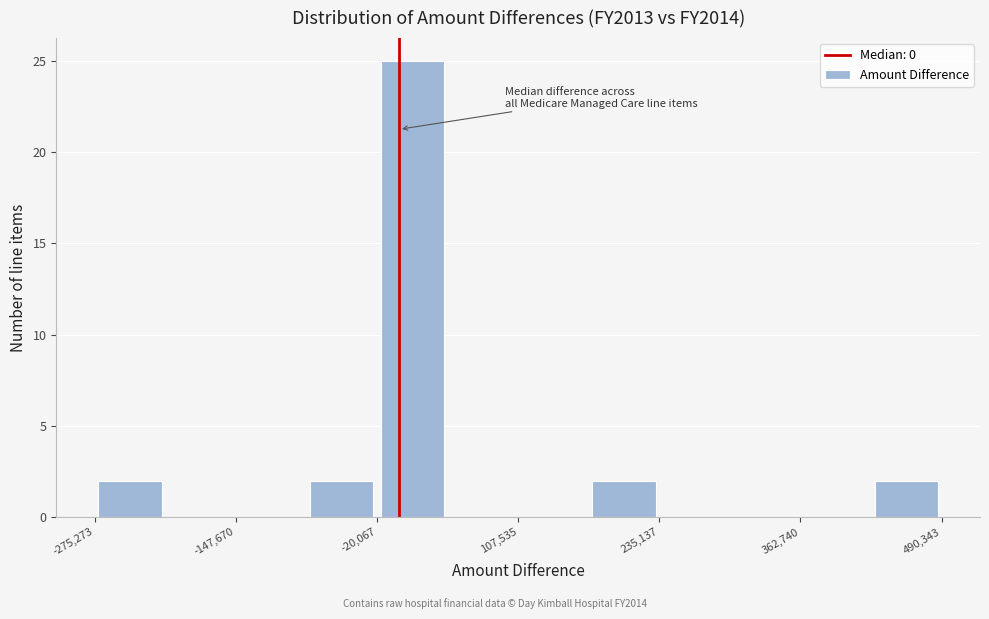

Read against the x-axis, roughly where is the centre of the tallest bar?

20000